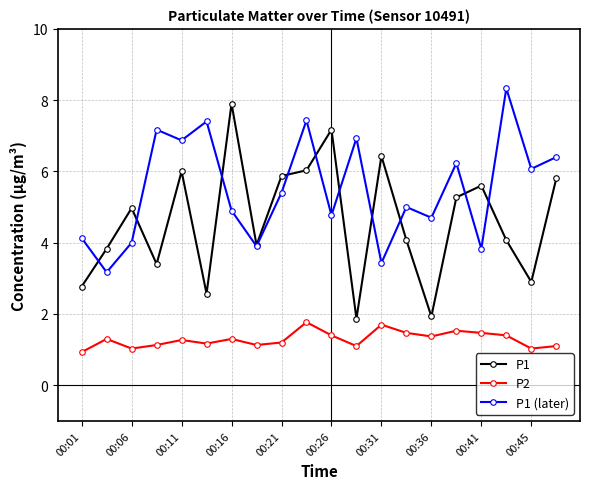

Which series has the largest total across all categories?

P1 (later)